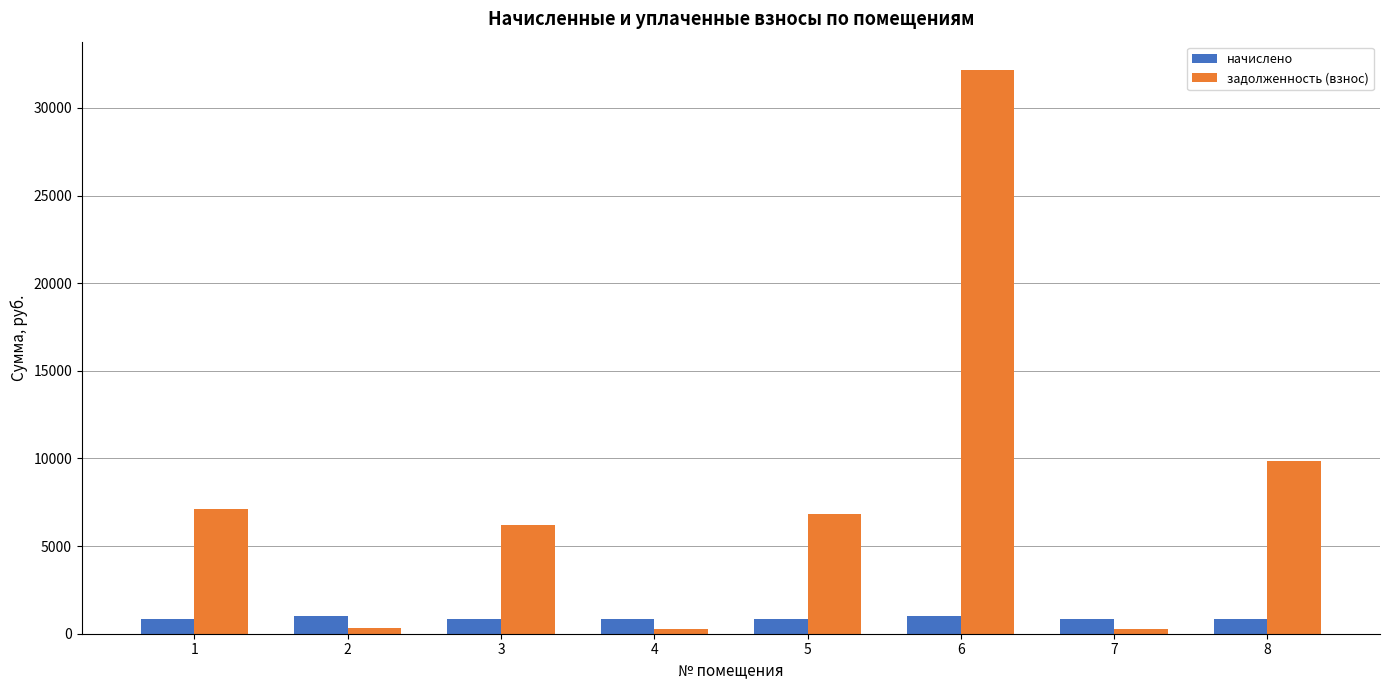

What is the minimum value shown in the chart?

258.5